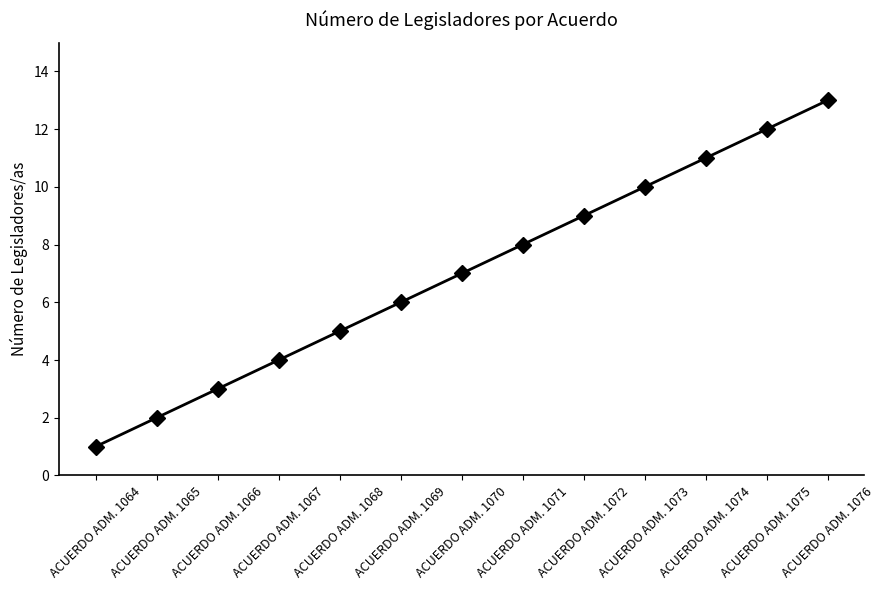

Which label corresponds to the largest value in the chart?

ACUERDO ADM. 1076